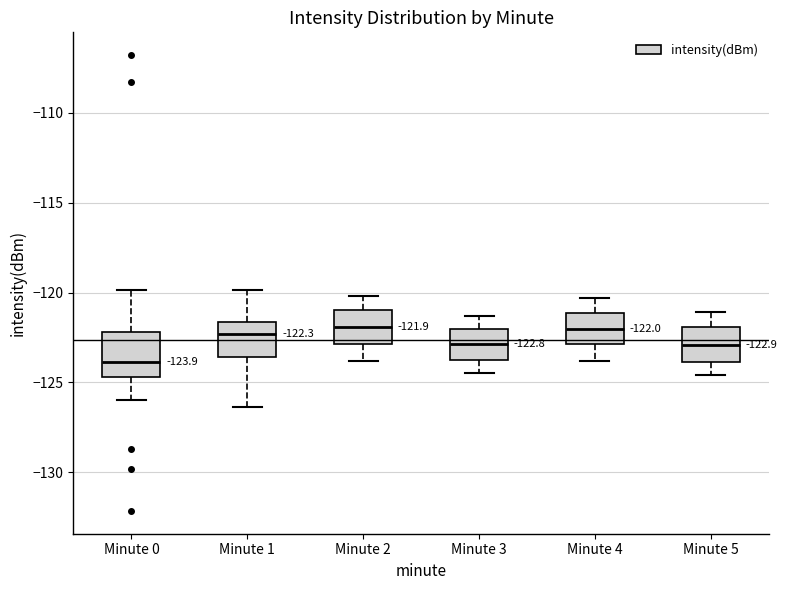

Comparing the boxes themselves (not the whiskers), which one is the tallest?

Minute 0